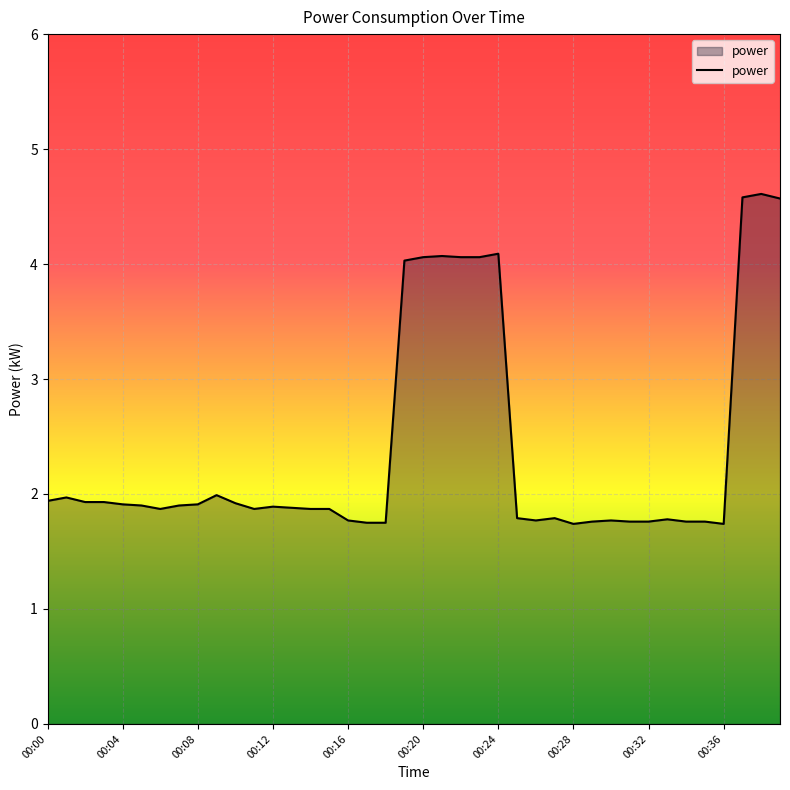

What is the minimum value shown in the chart?

1.7